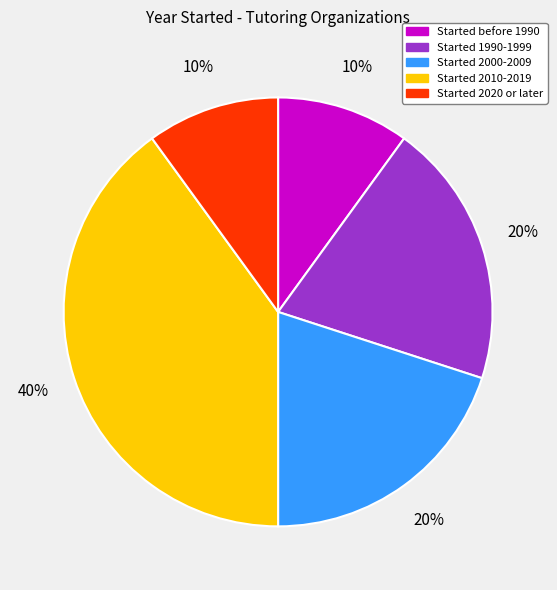

How many segments does this pie chart have?

5